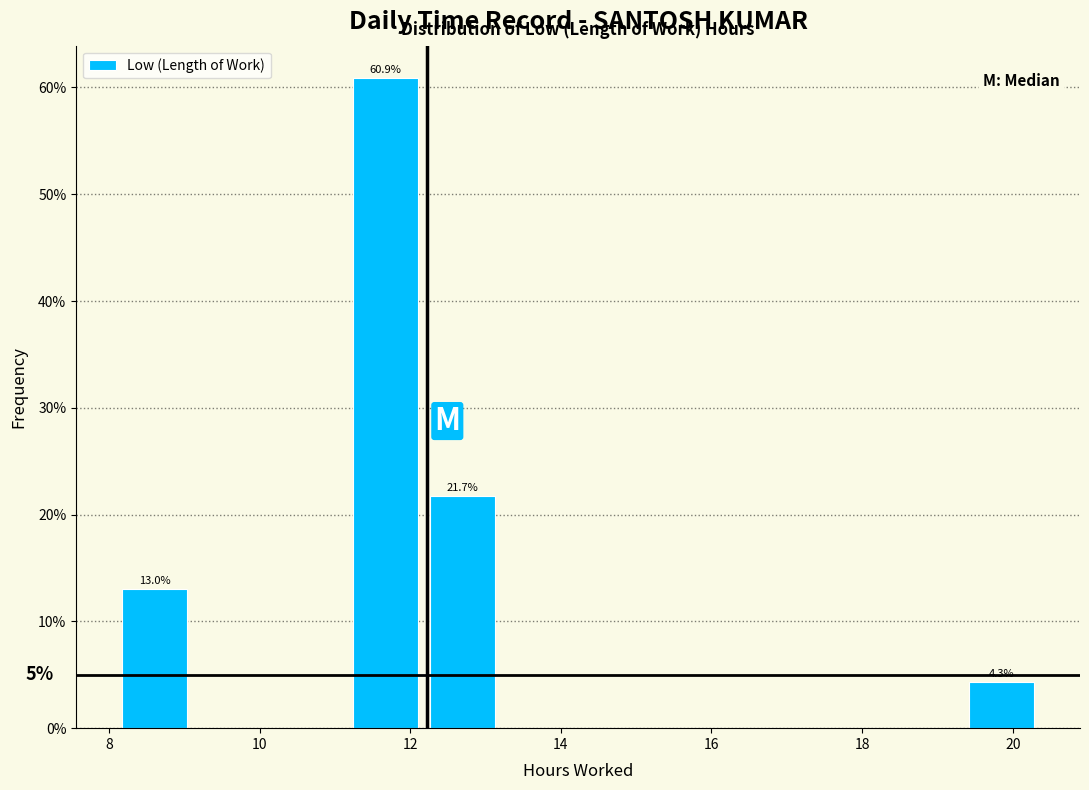

Which range on the x-axis has the tallest bar?

11.2 to 12.2